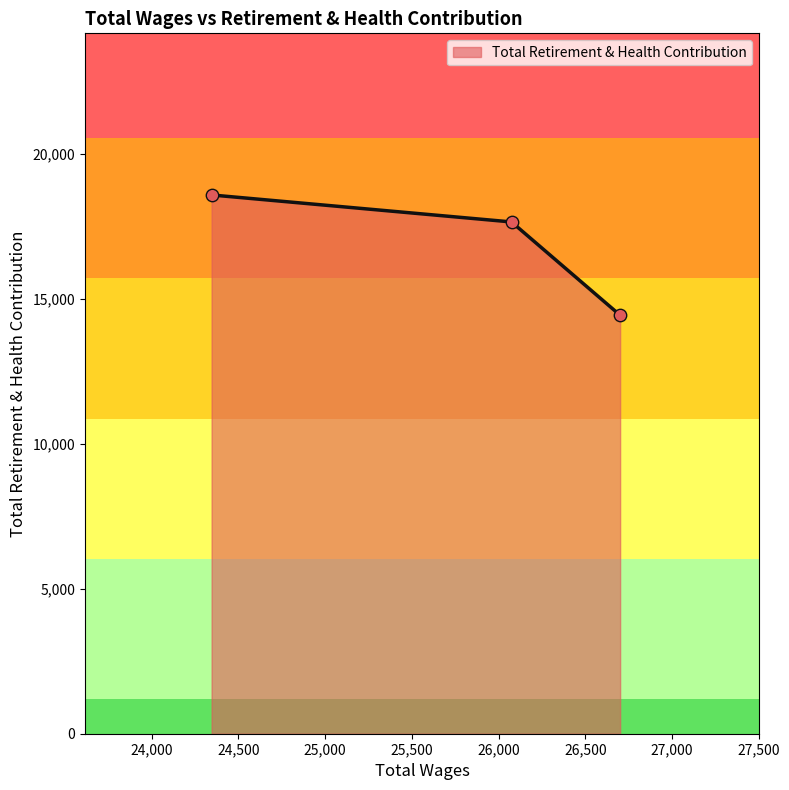

What is the smallest value displayed?

14433